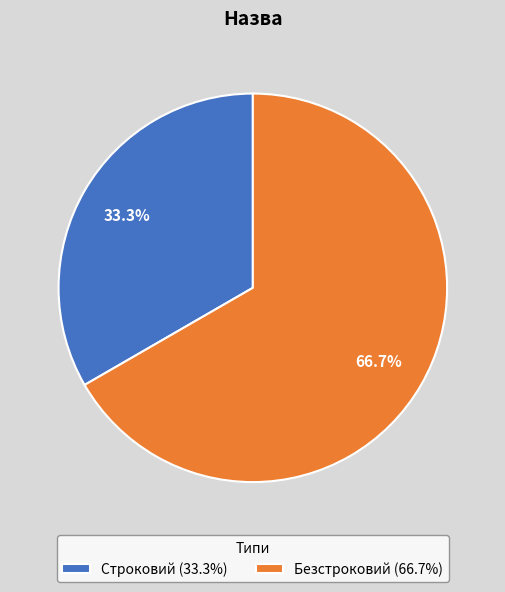

To the nearest percent, what percentage of the pie is Строковий?

33%